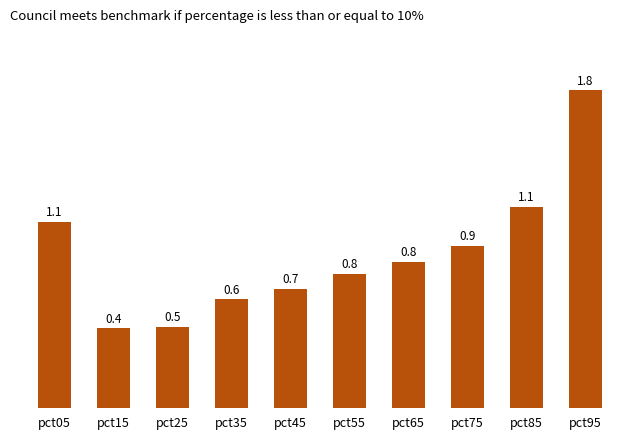

What is the greatest value displayed?

1.8